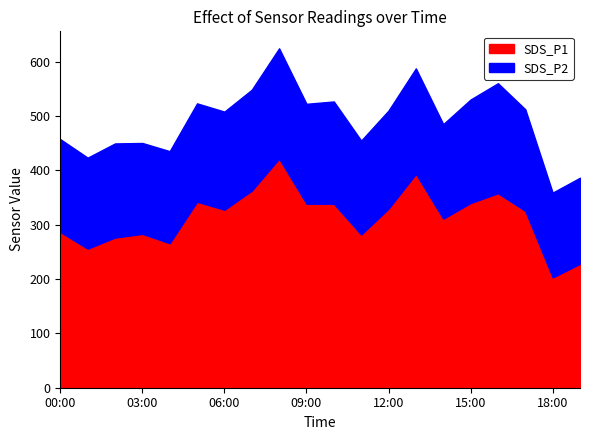

At which label does SDS_P1 first exceed 327?

05:00